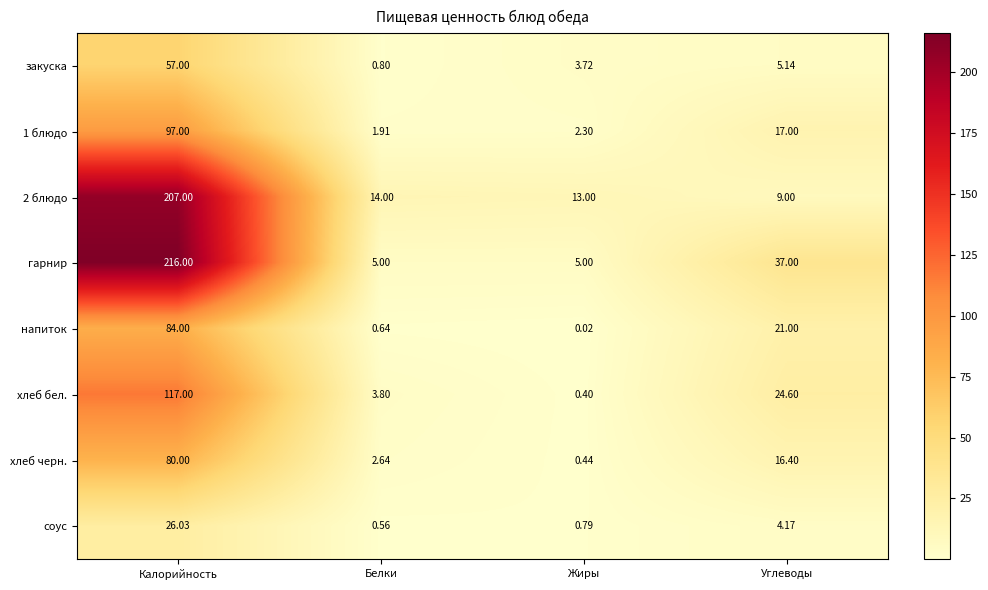

At how many categories does at least one series exceed 145?

1